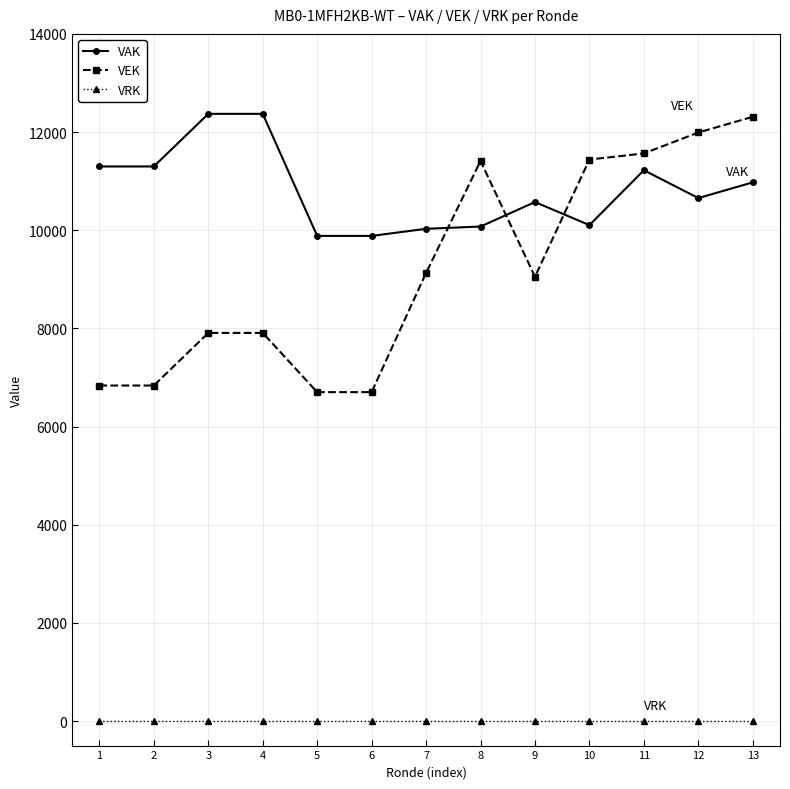

True or false: VAK and VRK cross at least once.

False